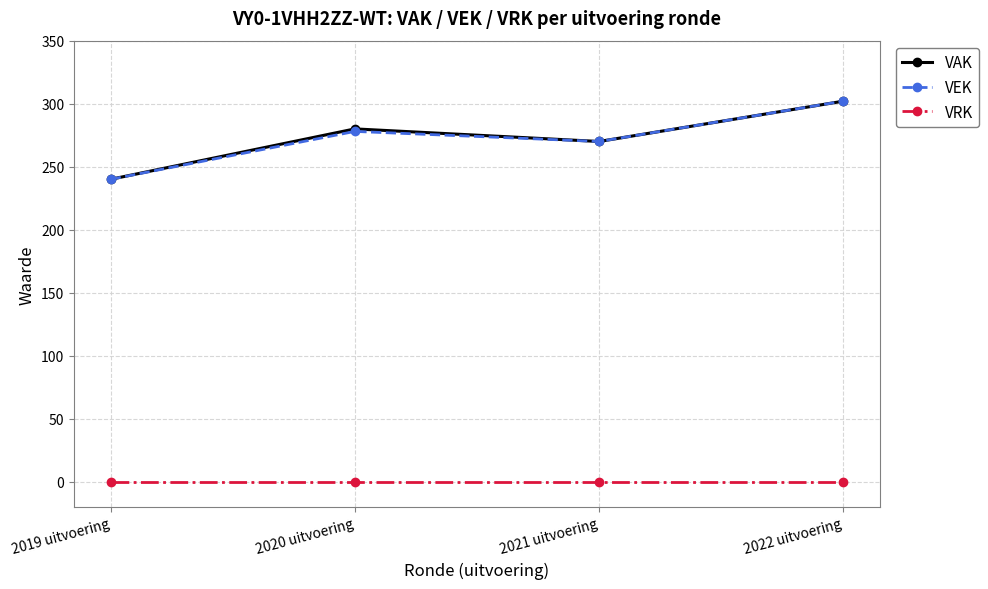

What is the label of the 4th point from the left?

2022 uitvoering